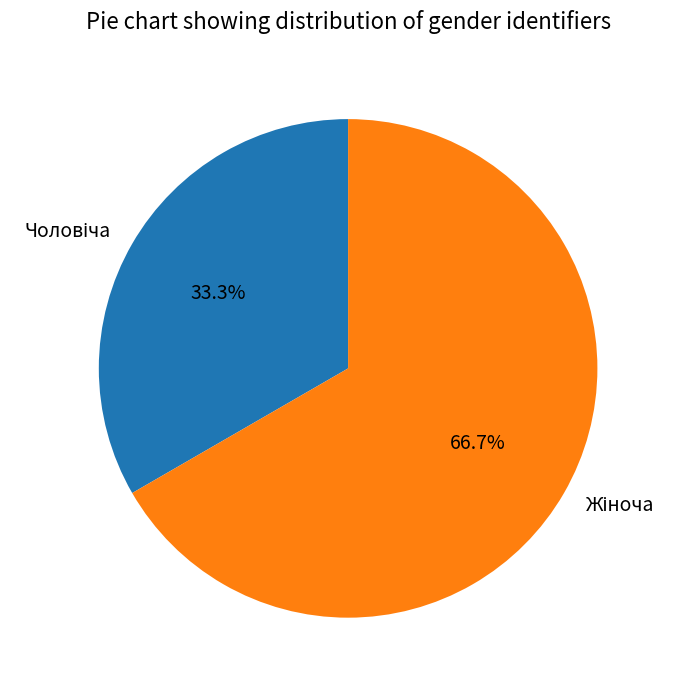

To the nearest percent, what is the difference between the largest and smallest slice percentages?

33%